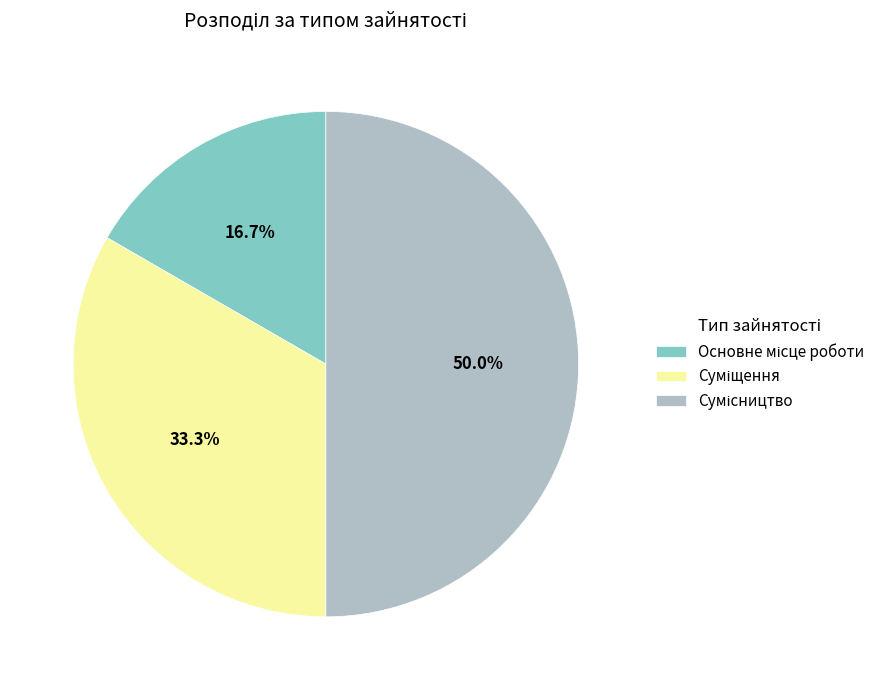

How many segments does this pie chart have?

3